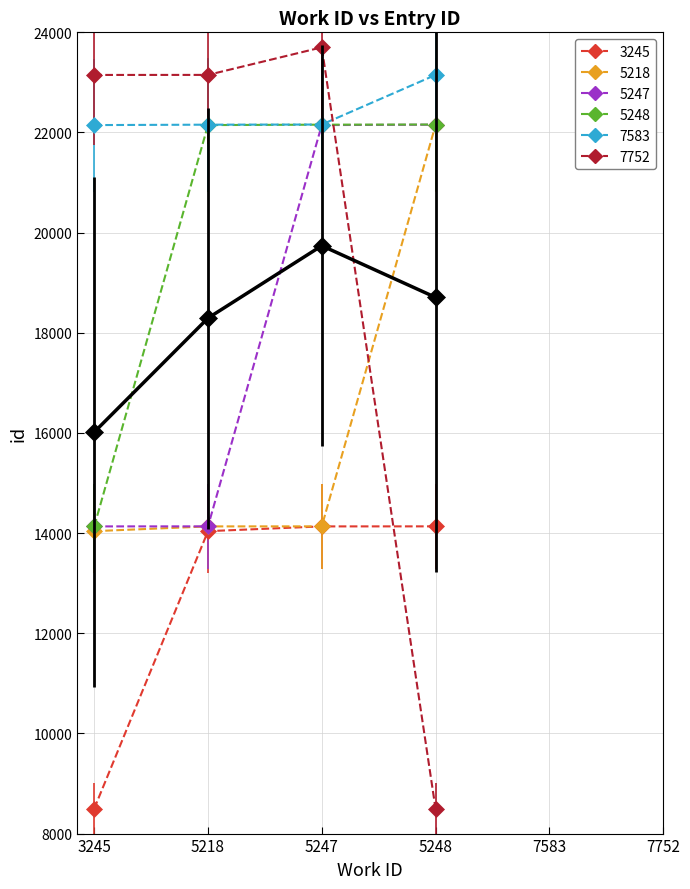

True or false: 5218 and 7583 intersect in this chart.

False